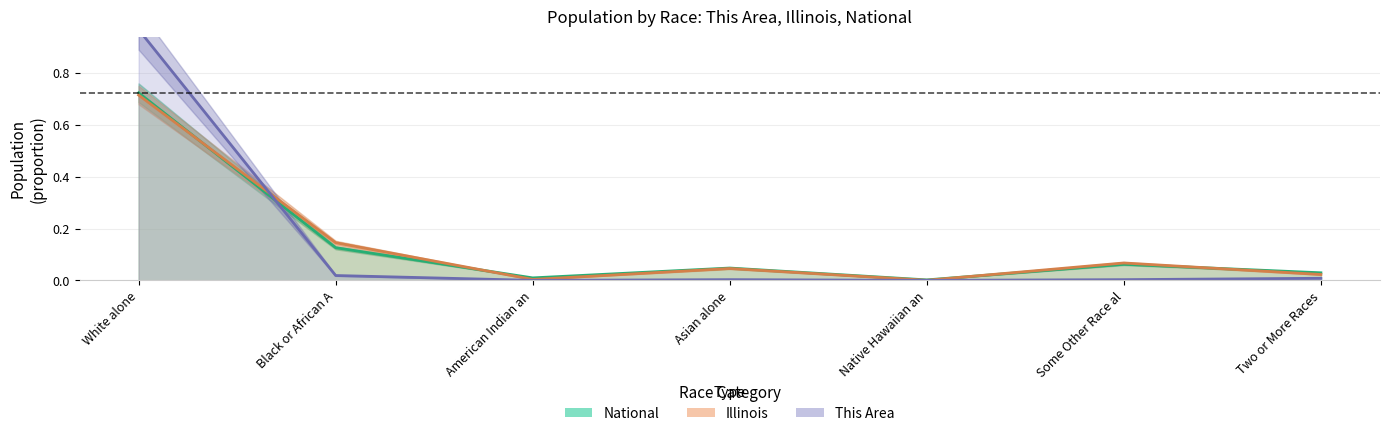

List the series in order of their peak value, lowest first.

Illinois, National, This Area